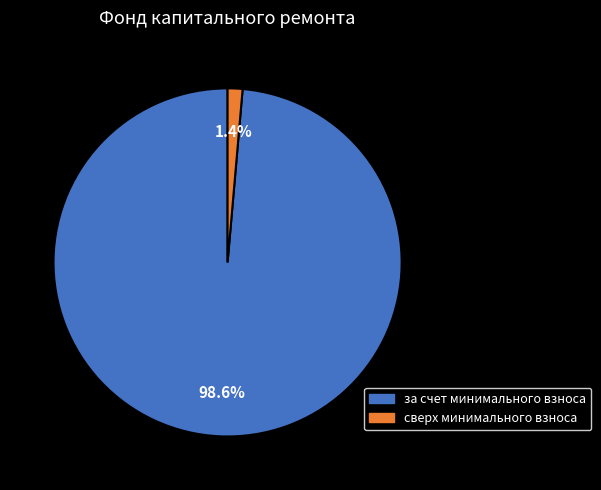

Is there any slice that represents more than half of the pie?

Yes